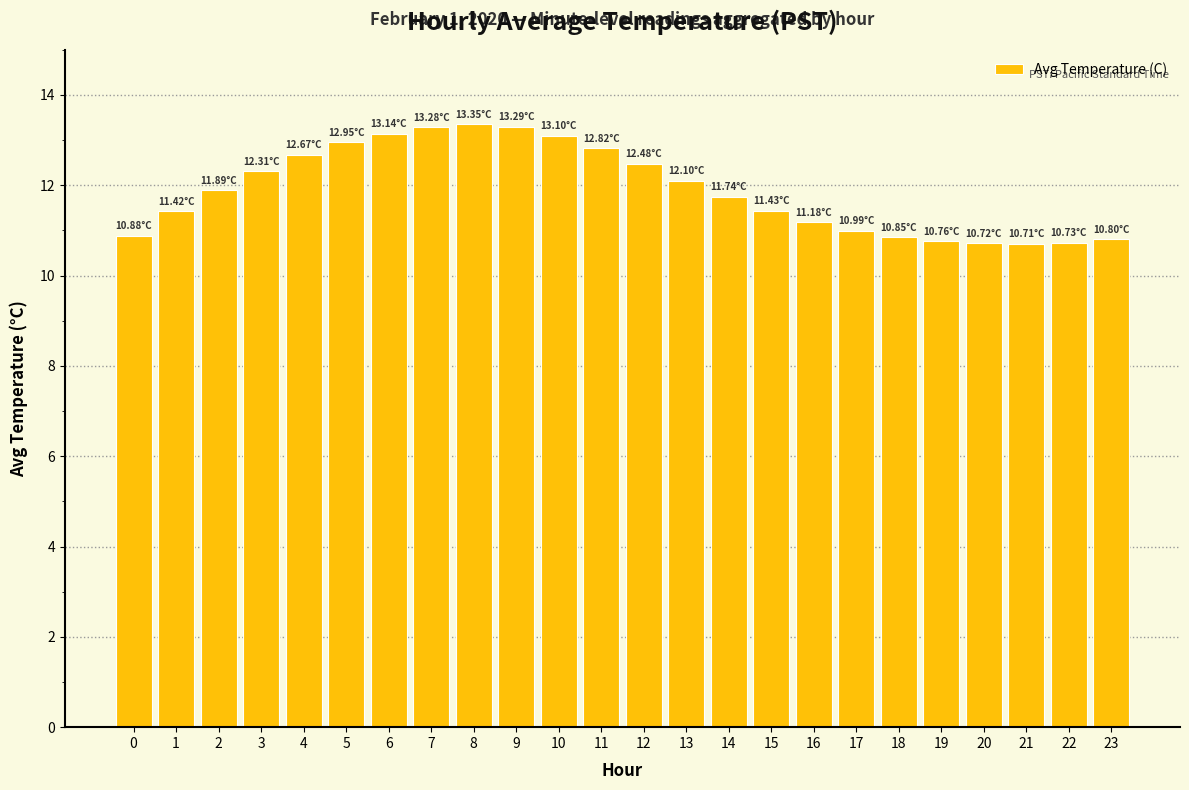

How many bars are there in total?

24